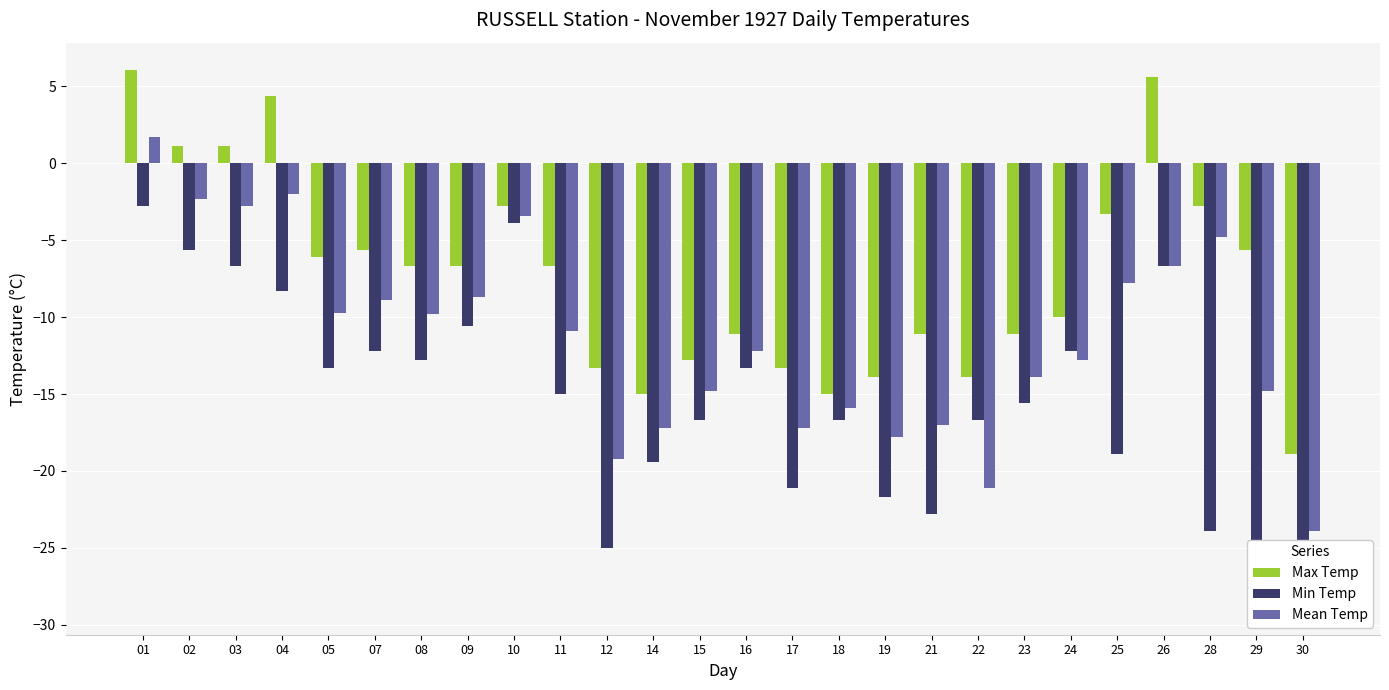

Rank the series at 07 from highest to lowest value.

Max Temp, Mean Temp, Min Temp